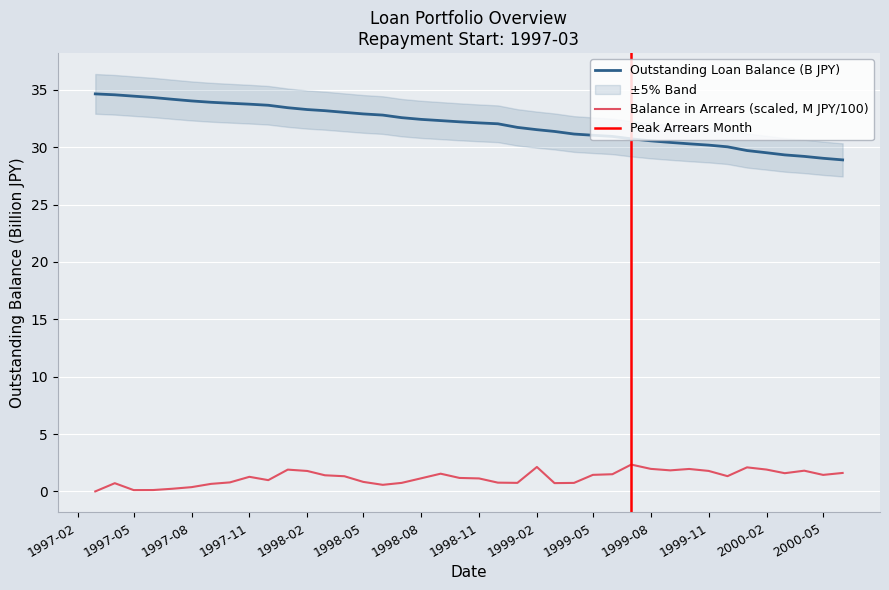

What is the difference between the maximum and minimum values in the Balance in arrears series?

2.3